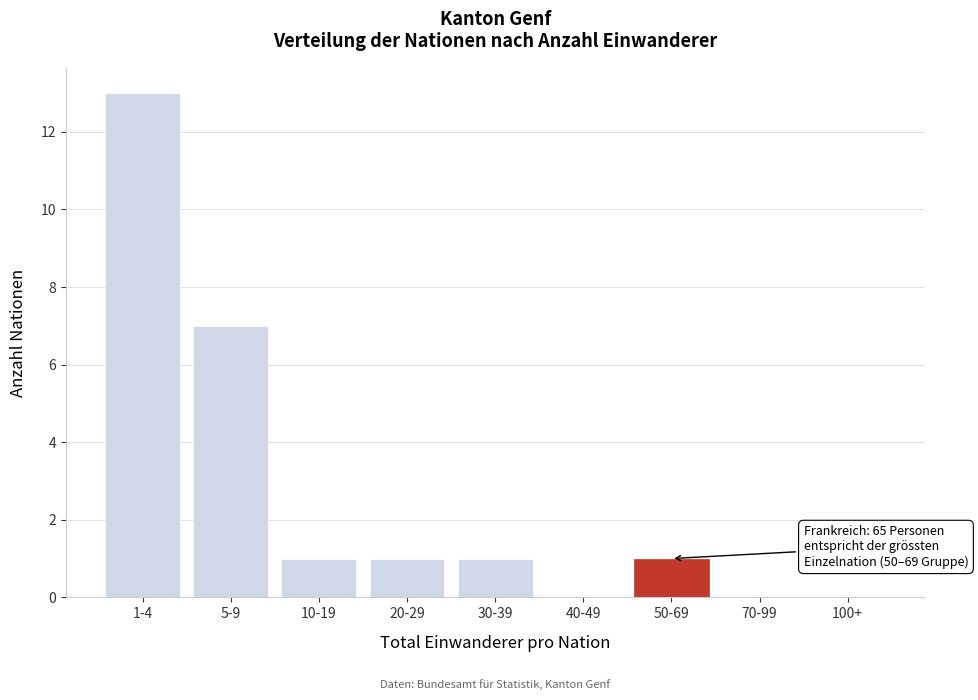

Reading left to right, extract all data points from this chart.

1-4=13	5-9=7	10-19=1	20-29=1	30-39=1	40-49=0	50-69=1	70-99=0	100+=0